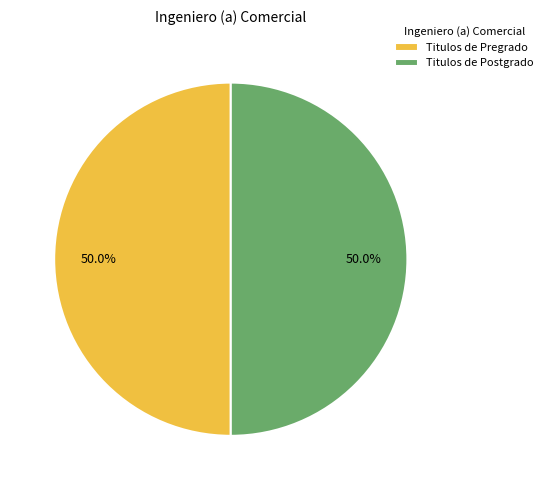

What percentage is NOT represented by Titulos de Postgrado?

50.0%